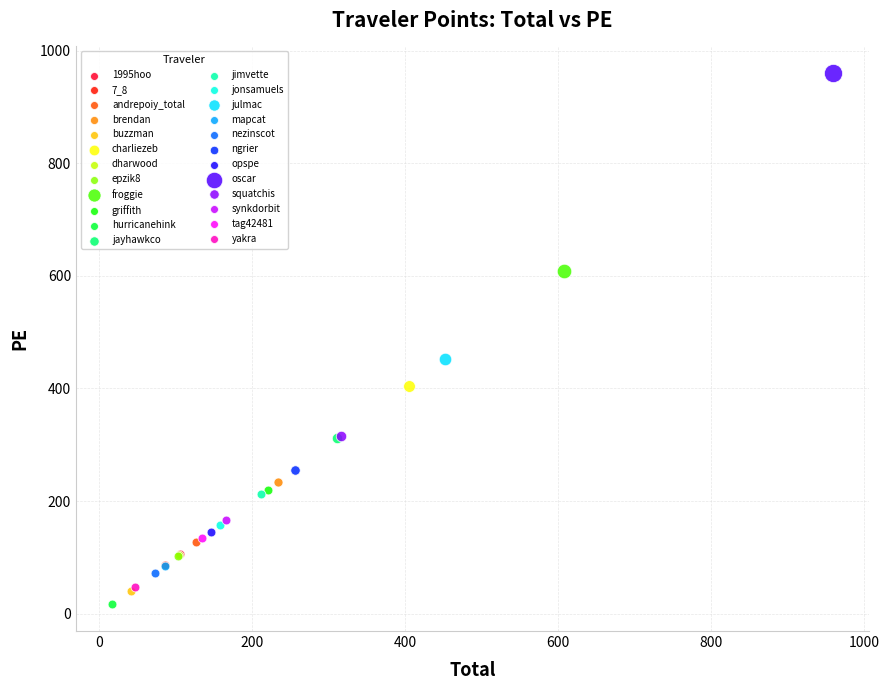

What are all the series names shown in the legend?

1995hoo, 7_8, andrepoiy_total, brendan, buzzman, charliezeb, dharwood, epzik8, froggie, griffith, hurricanehink, jayhawkco, jimvette, jonsamuels, julmac, mapcat, nezinscot, ngrier, opspe, oscar, squatchis, synkdorbit, tag42481, yakra